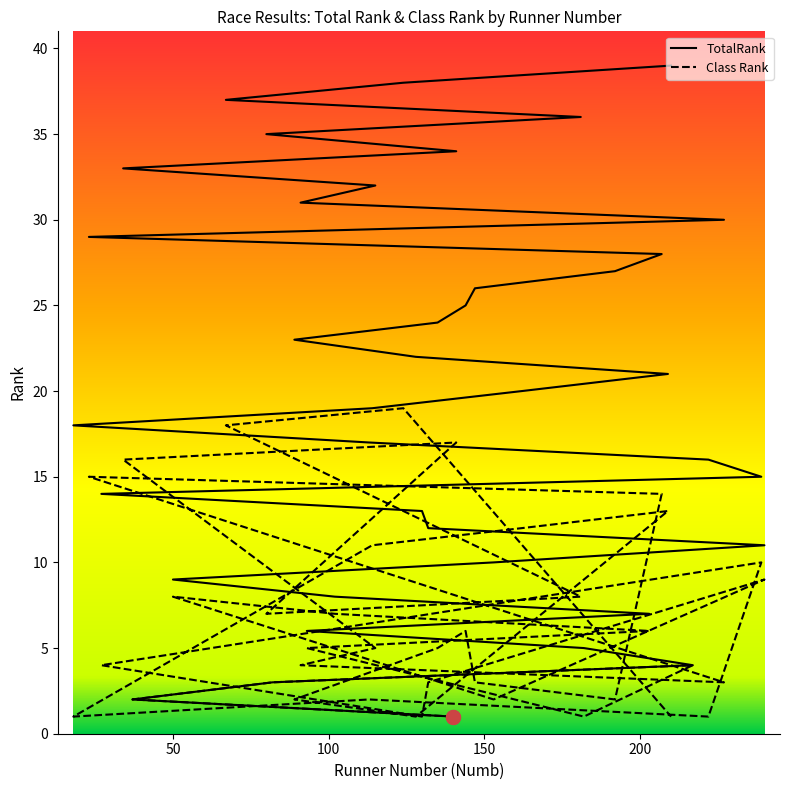

What are all the series names shown in the legend?

TotalRank, Class Rank